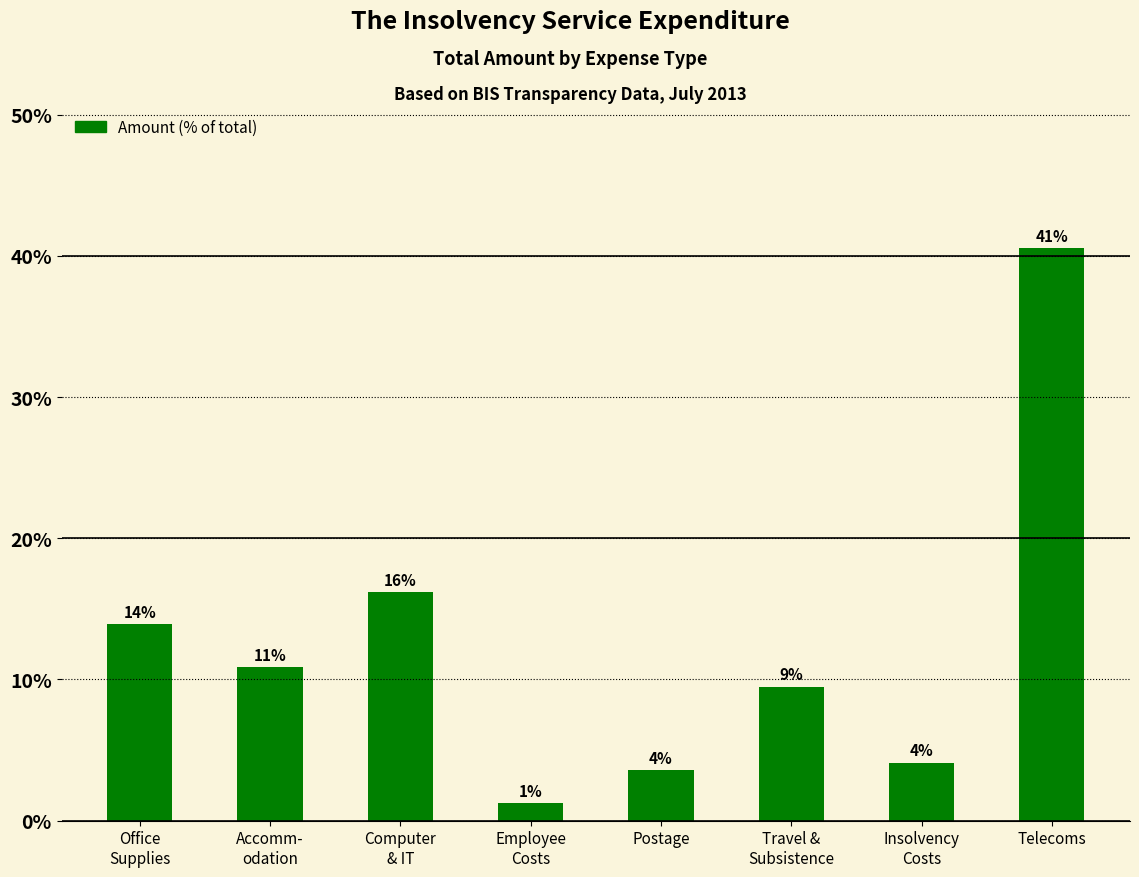

Are the bars grouped side by side (vs. stacked)?

No